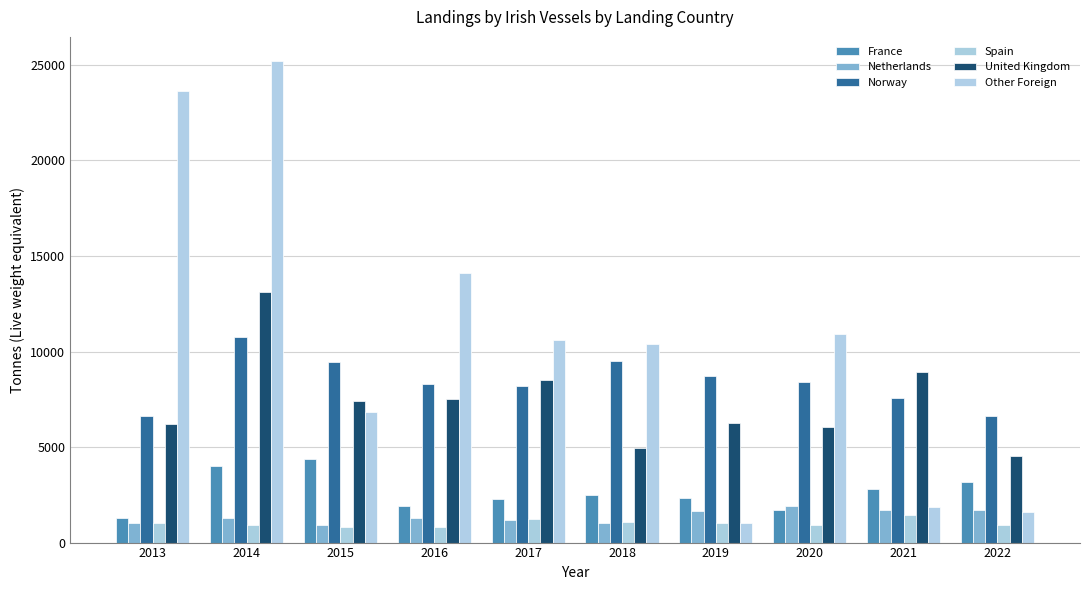

Is it true that Norway equals 12751 at 2016?

False